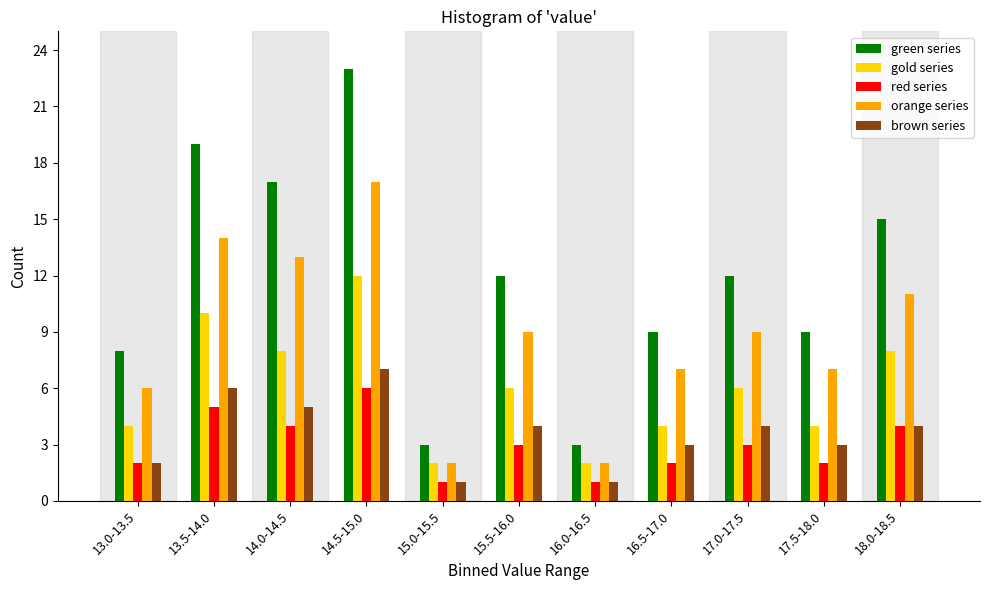

What is the spread (max minus min) of values at 16.5-17.0?

7